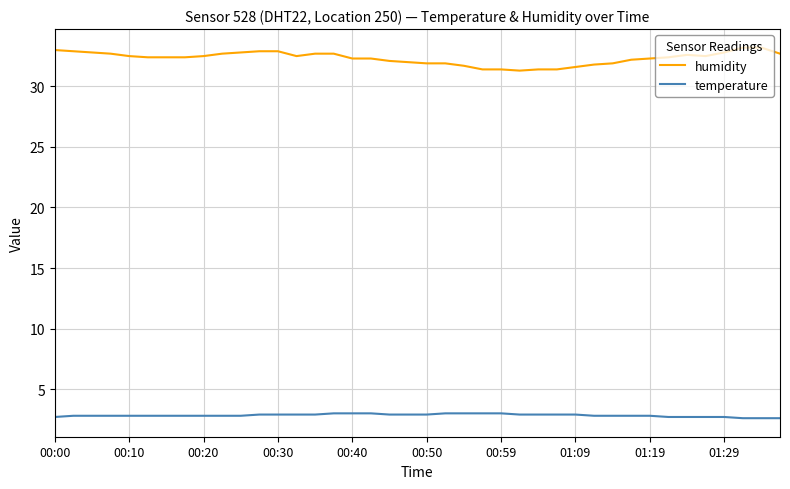

How many lines are shown in the chart?

2